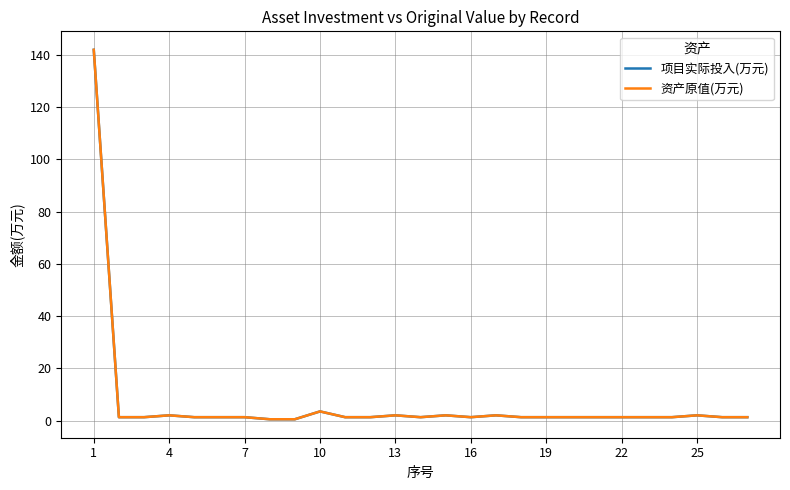

True or false: 资产原值(万元) and 项目实际投入(万元) intersect in this chart.

False